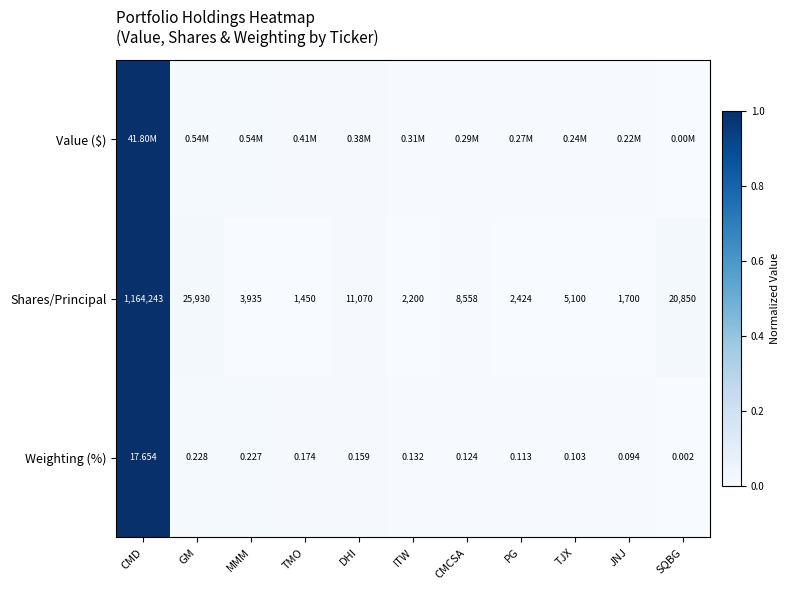

List the labels in order of Weighting (%) value, smallest first.

SQBG, JNJ, TJX, PG, CMCSA, ITW, DHI, TMO, MMM, GM, CMD